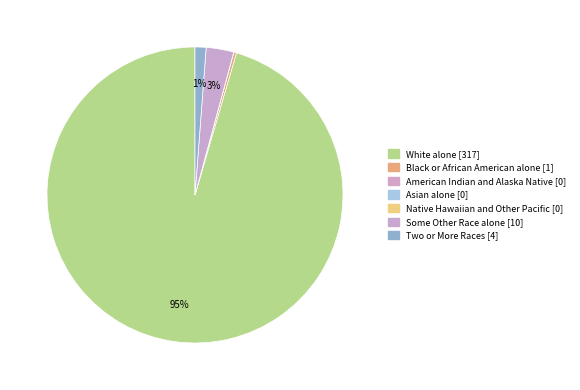

Which category has the smallest portion of the pie?

American Indian and Alaska Native